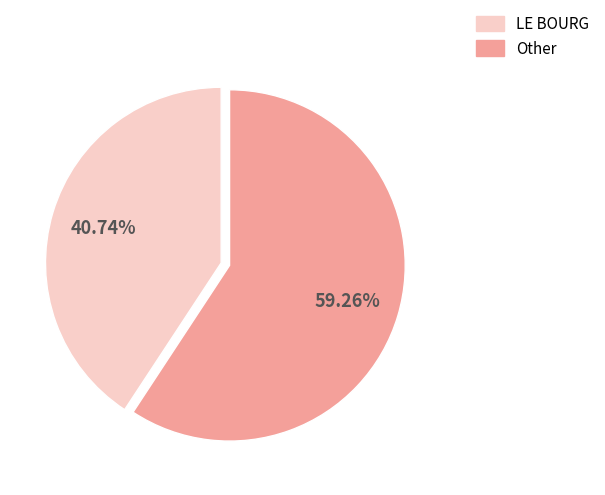

What is the smallest slice in the pie chart?

LE BOURG